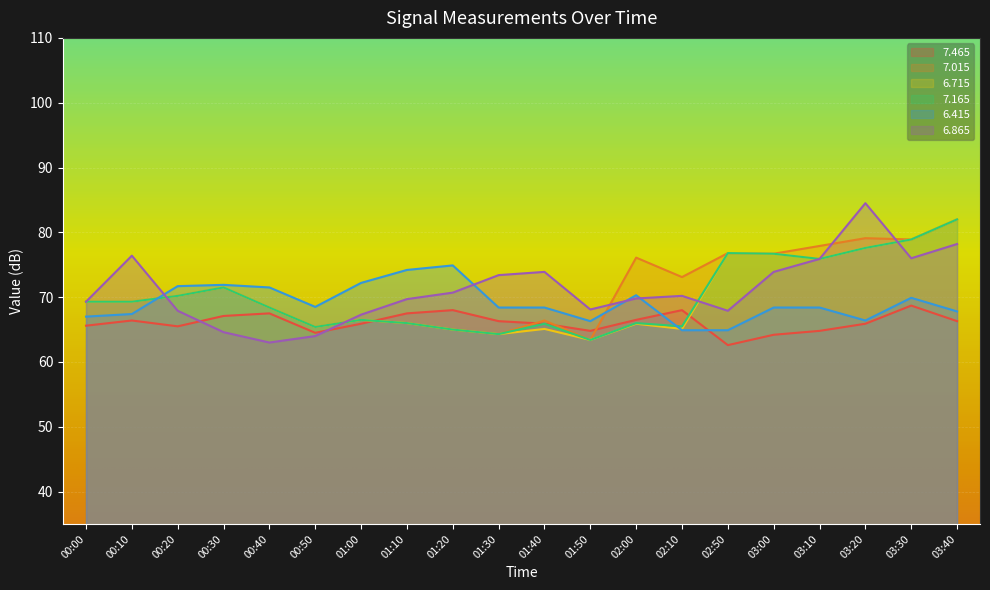

What is the label of the 16th point from the left?

03:00